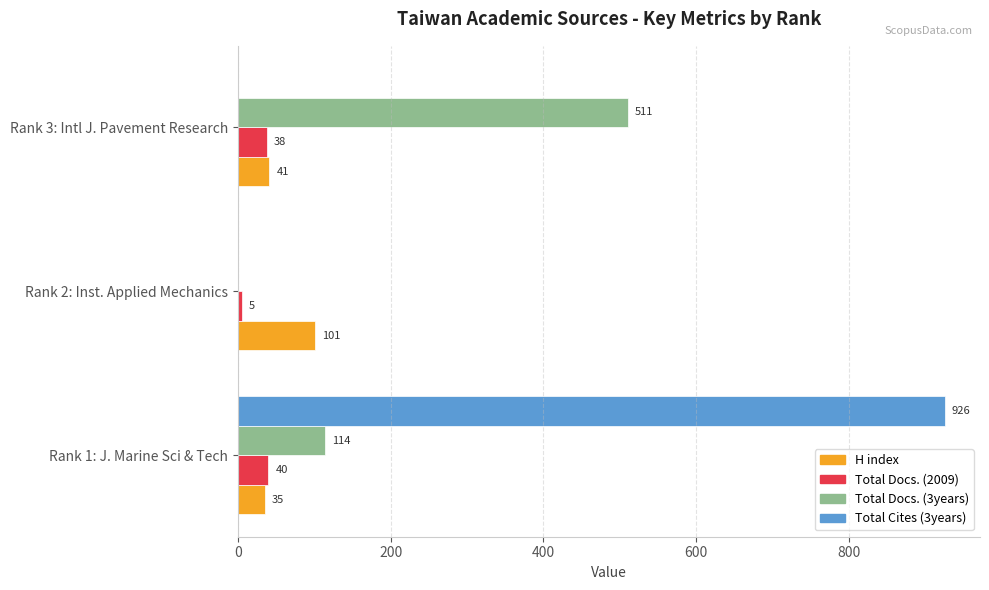

What are all the series names shown in the legend?

H index, Total Docs. (2009), Total Docs. (3years), Total Cites (3years)